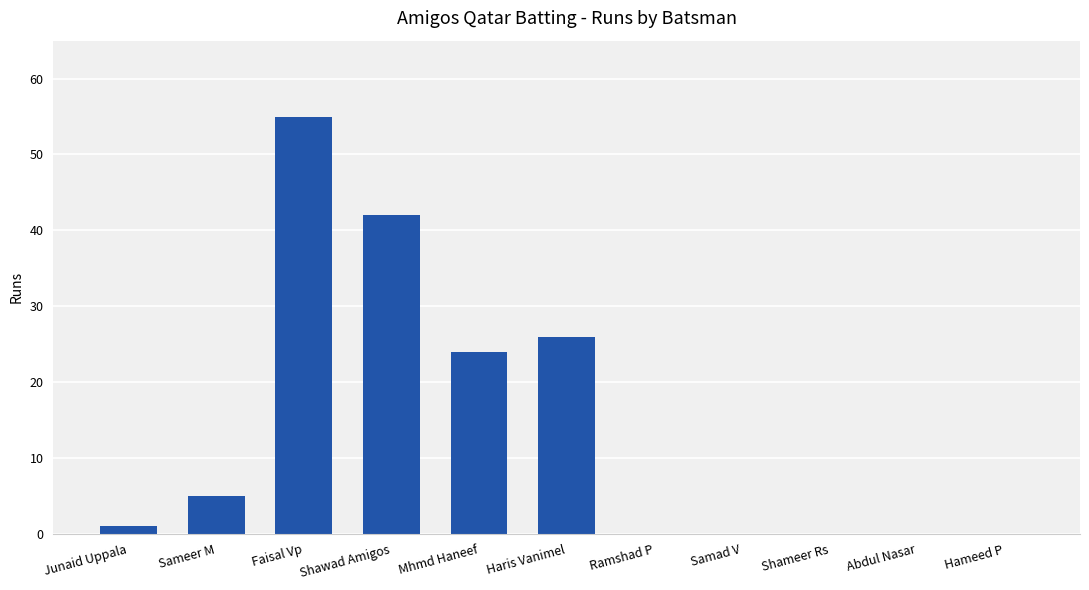

What is the change in value from Mhmd Haneef to Hameed P?

-24